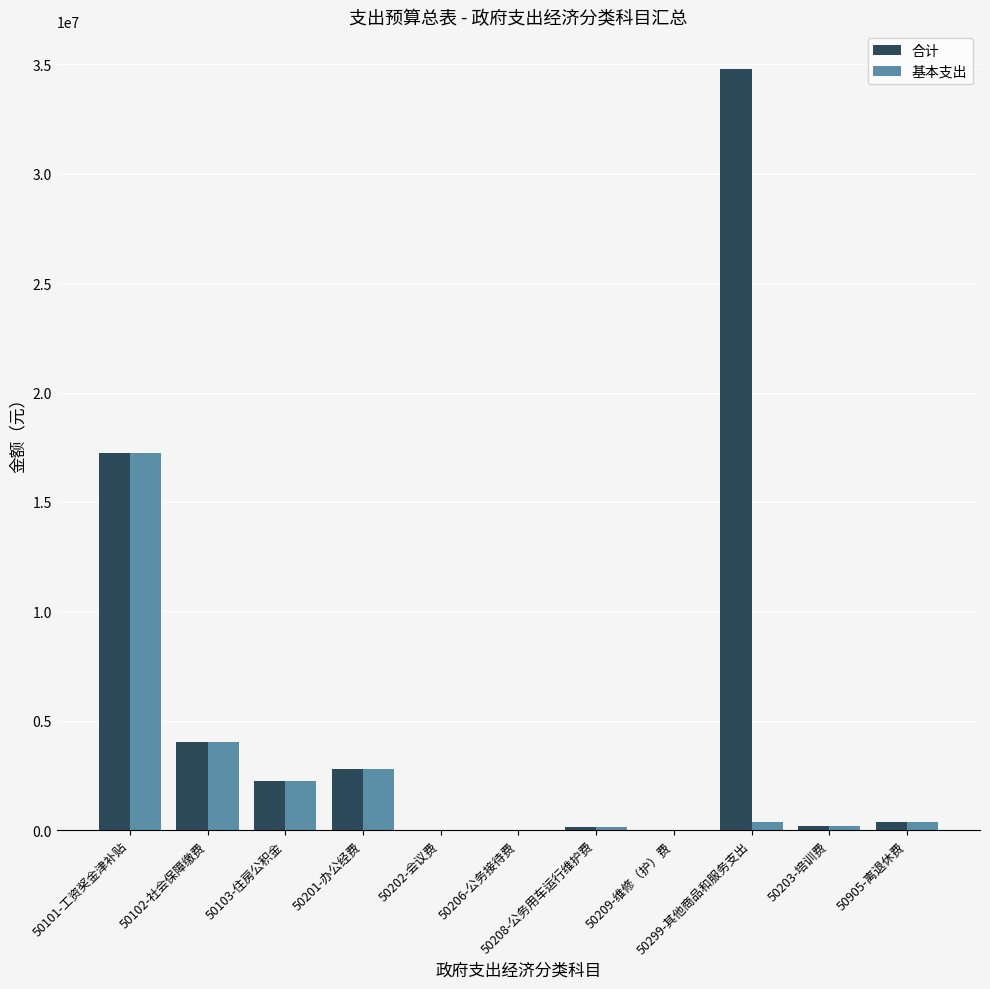

Which series has the largest total across all categories?

合计